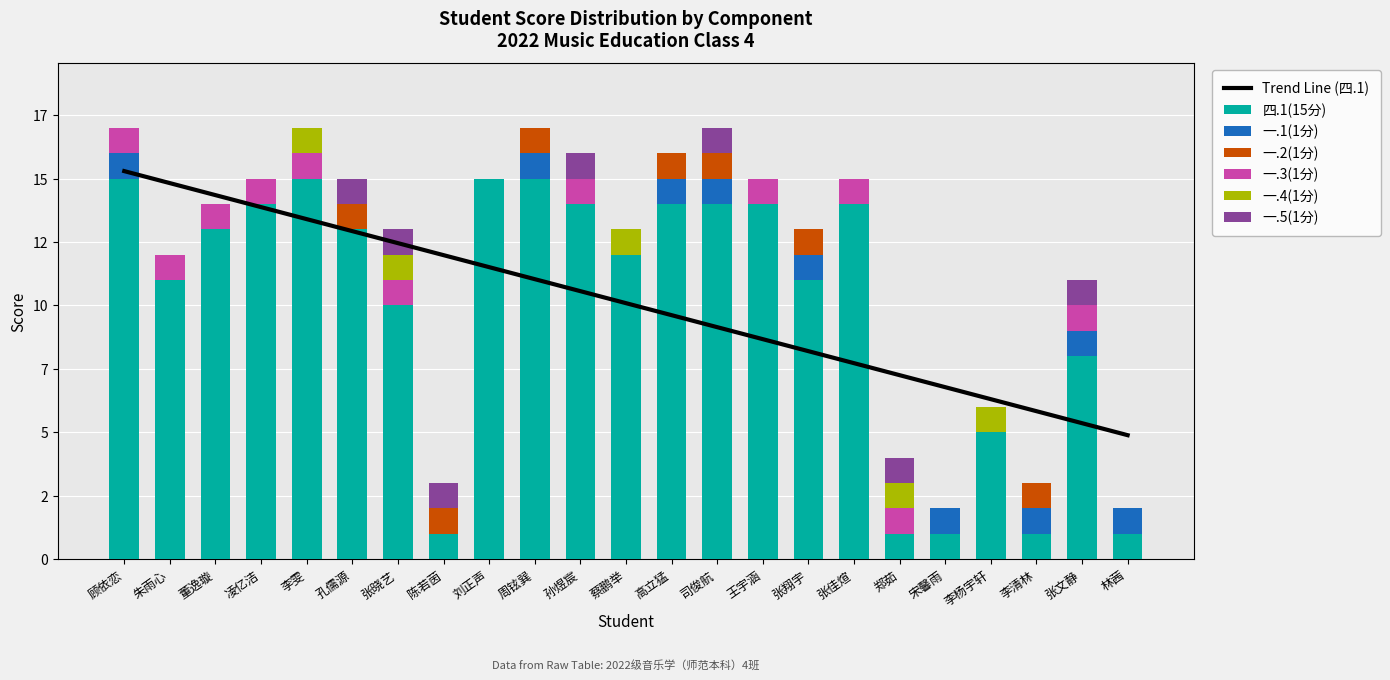

How many data points in 一.2(1分) are above 0?

7